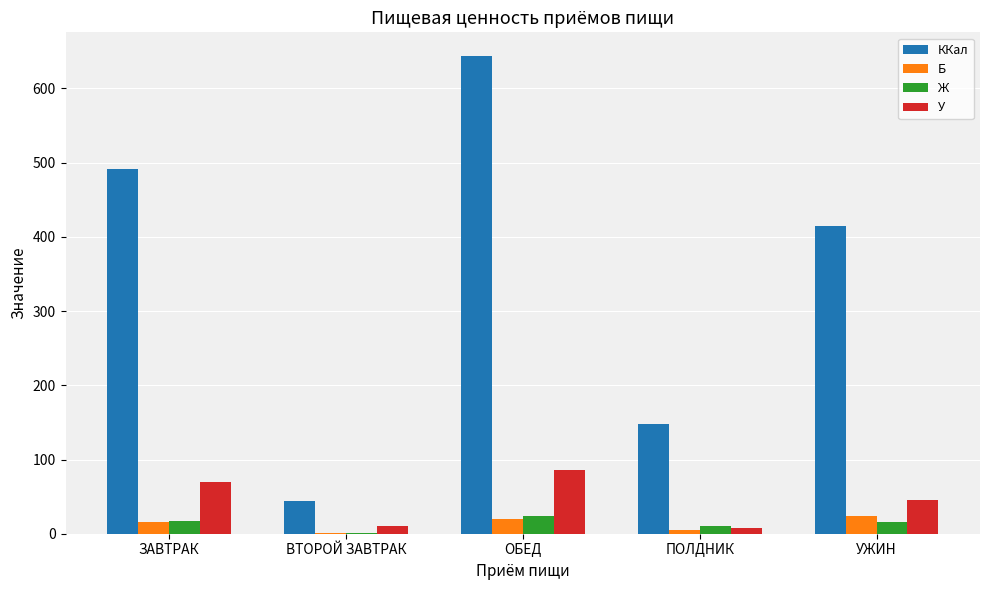

True or false: У has a value of 109.7 at ЗАВТРАК.

False